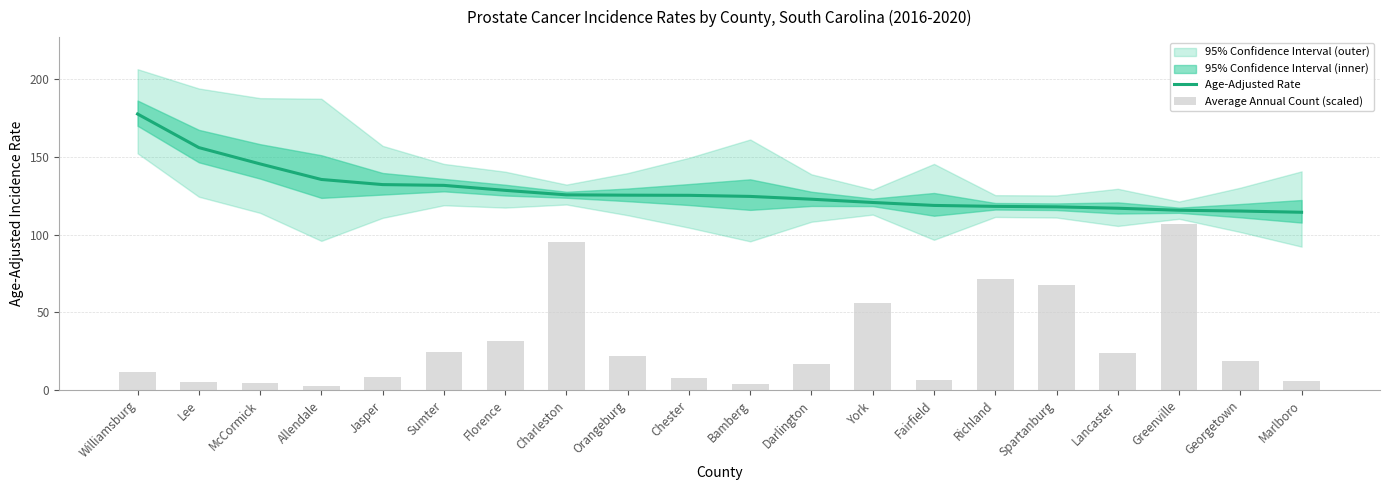

What is the lowest value of the Age-Adjusted Rate series?

114.4